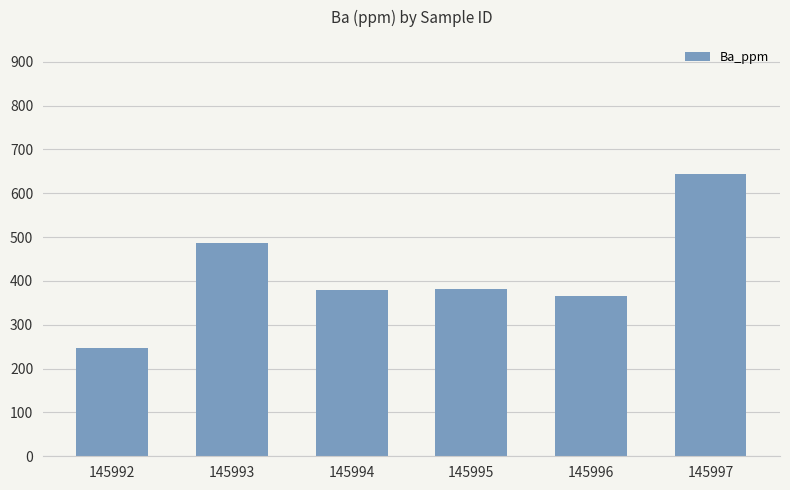

Which label corresponds to the largest value in the chart?

145997